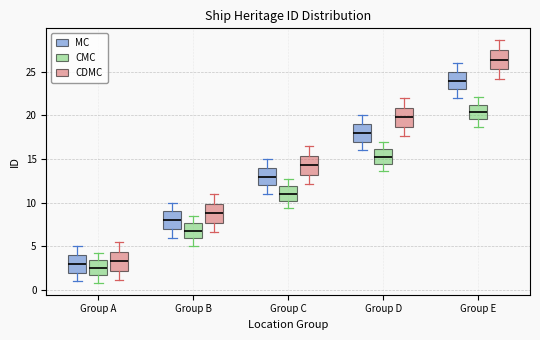

Reading left to right, transcribe this box plot: for each box, give where its median line is, the range the box spans, and where its two whiskers end, as read against the y-axis. The values are not printed on the chart, so give them approximately, as read against the axis.

Group A (MC): median 3.0, box 2.0 to 4.0, whiskers 1.0 to 5.0
Group A (CMC): median 2.5, box 1.5 to 3.5, whiskers 1.0 to 4.5
Group A (CDMC): median 3.5, box 2.0 to 4.5, whiskers 1.0 to 5.5
Group B (MC): median 8.0, box 7.0 to 9.0, whiskers 6.0 to 10.0
Group B (CMC): median 7.0, box 6.0 to 7.5, whiskers 5.0 to 8.5
Group B (CDMC): median 9.0, box 7.5 to 10.0, whiskers 6.5 to 11.0
Group C (MC): median 13.0, box 12.0 to 14.0, whiskers 11.0 to 15.0
Group C (CMC): median 11.0, box 10.0 to 12.0, whiskers 9.5 to 13.0
Group C (CDMC): median 14.5, box 13.0 to 15.5, whiskers 12.0 to 16.5
Group D (MC): median 18.0, box 17.0 to 19.0, whiskers 16.0 to 20.0
Group D (CMC): median 15.5, box 14.5 to 16.0, whiskers 13.5 to 17.0
Group D (CDMC): median 20.0, box 18.5 to 21.0, whiskers 17.5 to 22.0
Group E (MC): median 24.0, box 23.0 to 25.0, whiskers 22.0 to 26.0
Group E (CMC): median 20.5, box 19.5 to 21.5, whiskers 18.5 to 22.0
Group E (CDMC): median 26.5, box 25.5 to 27.5, whiskers 24.0 to 28.5